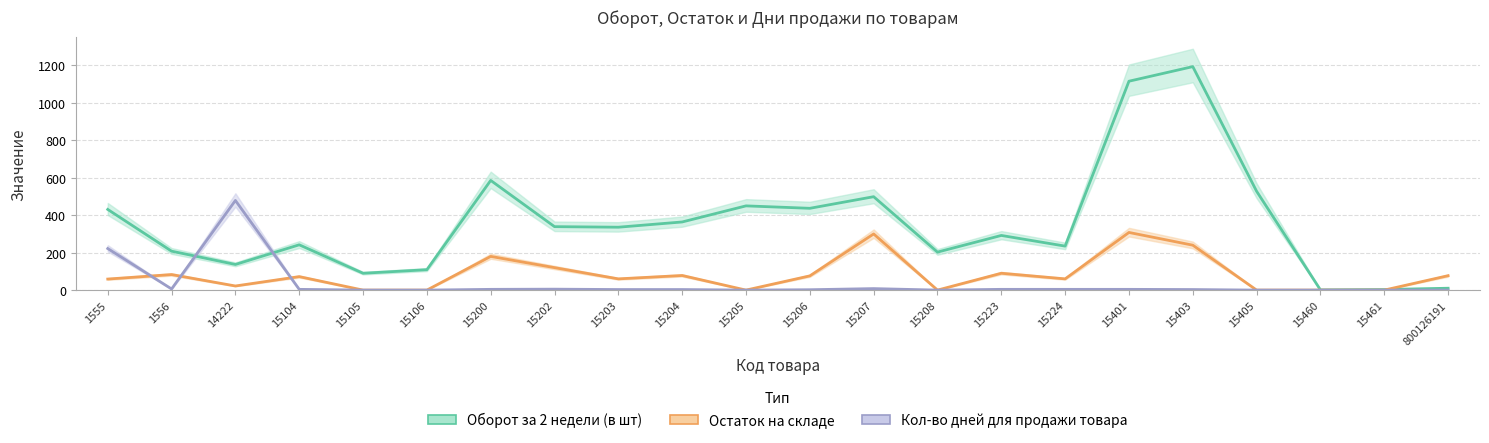

Between 15205 and 15208, which series saw the biggest shift?

Оборот за 2 недели (в шт)